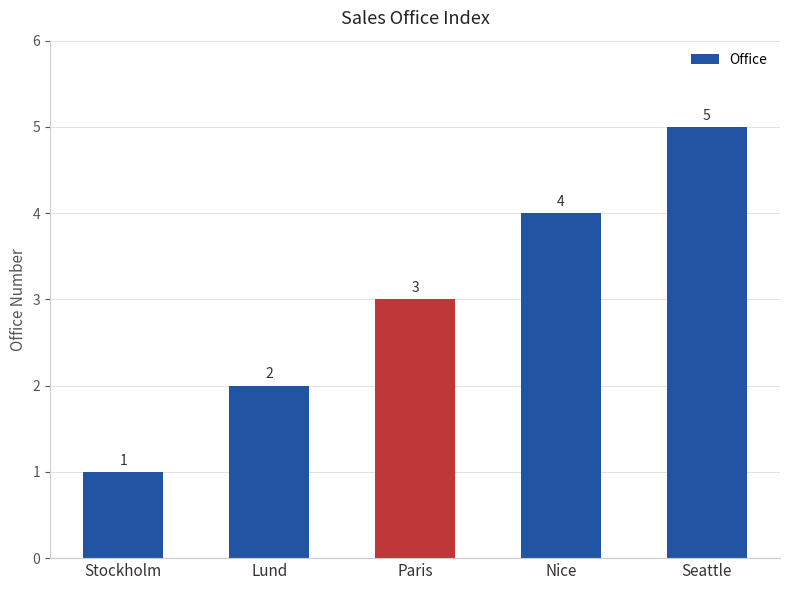

Which has a higher value, Seattle or Nice?

Seattle